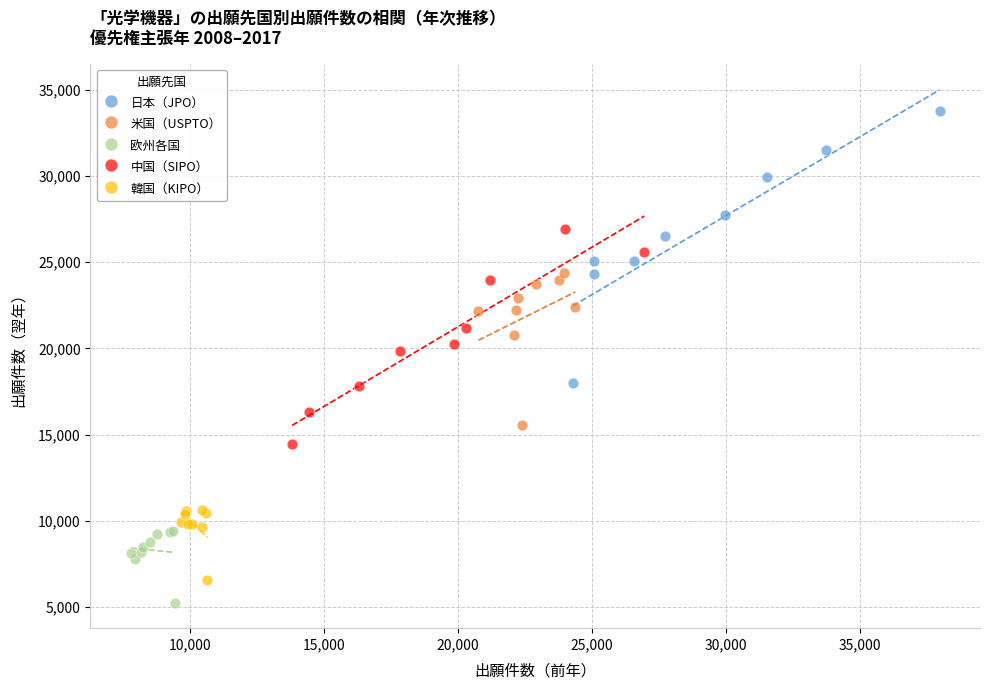

Which series reaches the minimum Y coordinate?

欧州各国